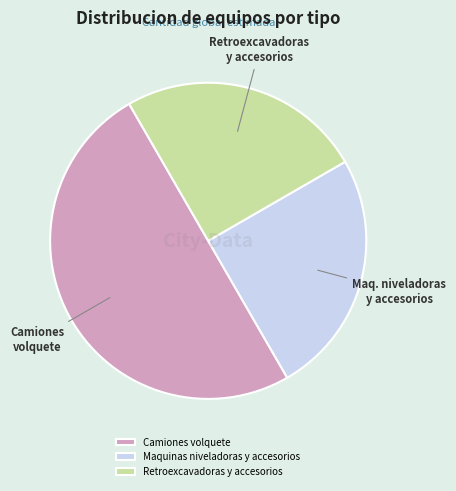

Which category has the biggest portion of the pie?

Camiones volquete